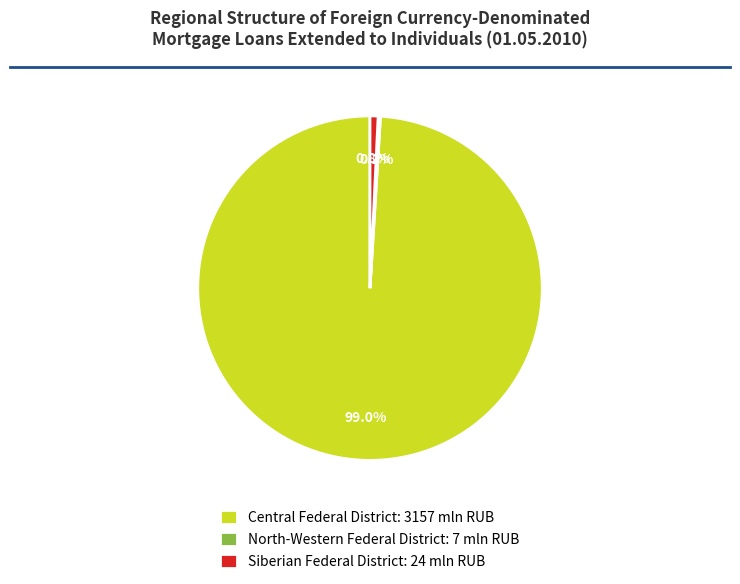

Which has a higher value, Central Federal District: 3157 mln RUB or Siberian Federal District: 24 mln RUB?

Central Federal District: 3157 mln RUB